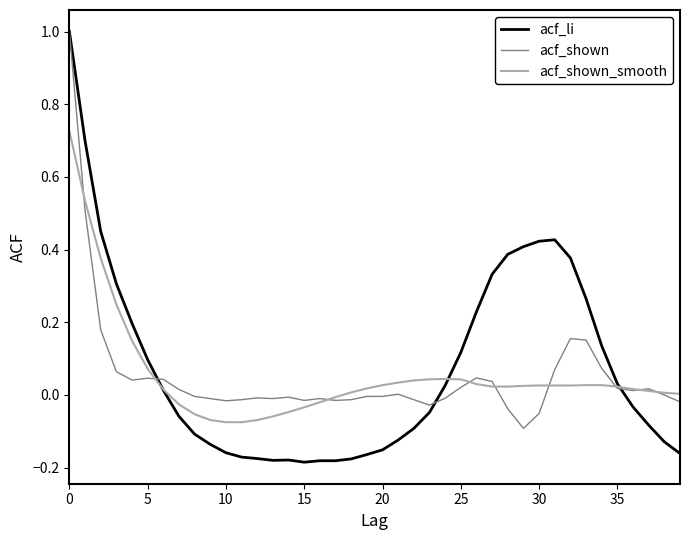

Which series has the widest spread of values?

acf_li